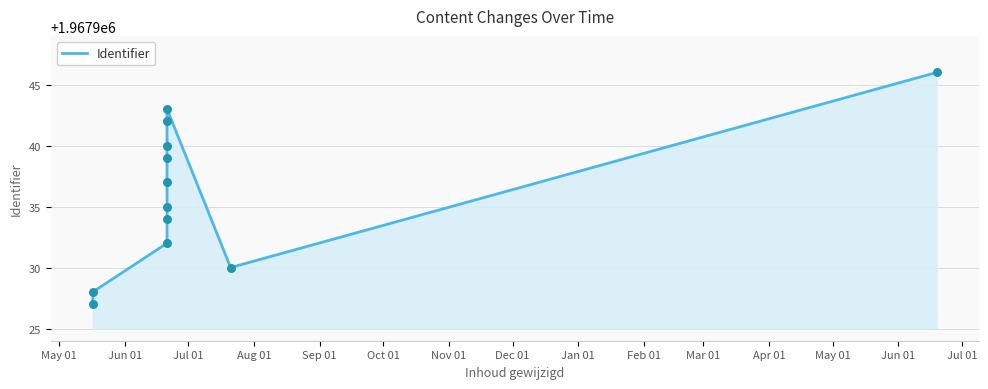

What is the change in value from Sep 01 to Apr 01?

+11